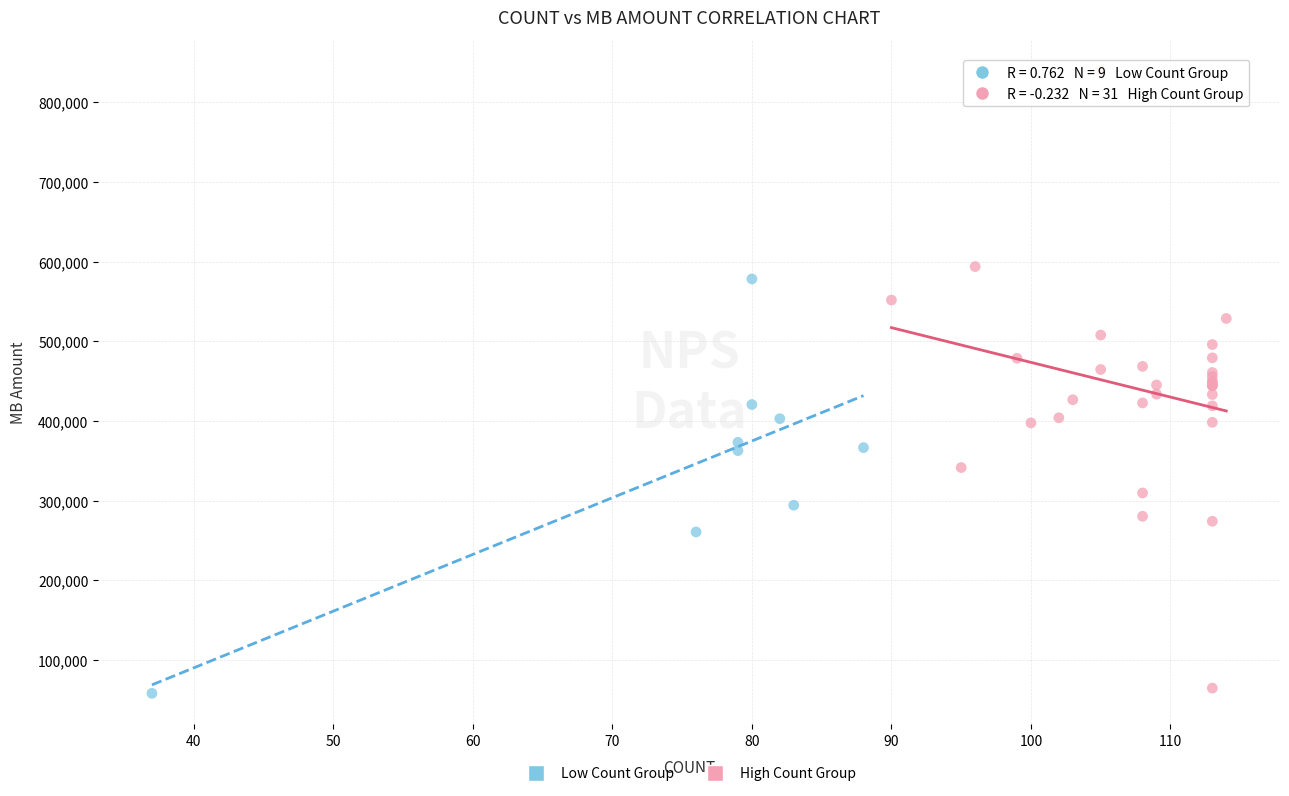

Which series reaches the maximum Y coordinate?

High Count Group